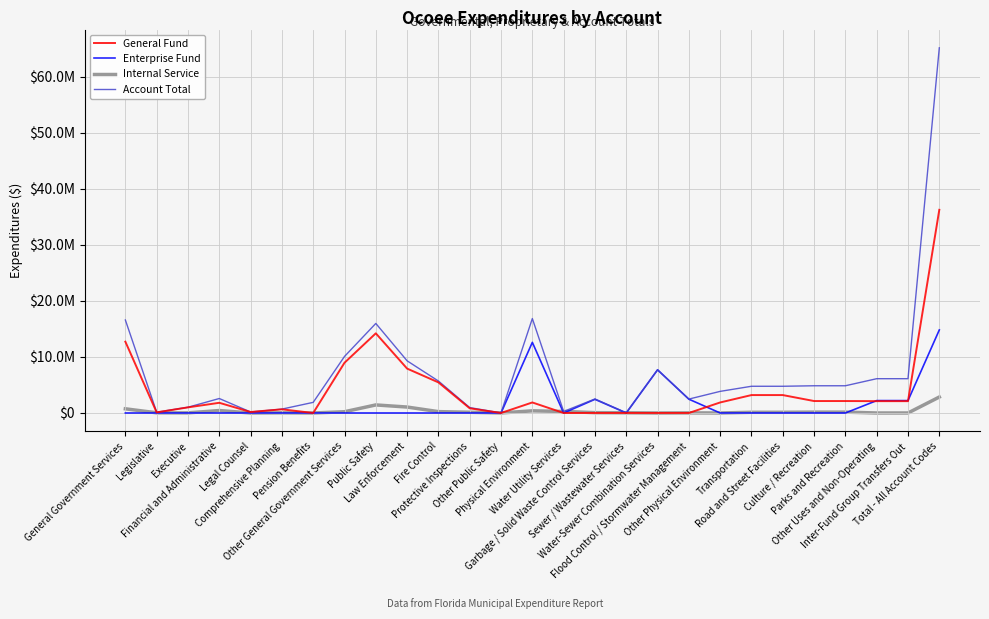

At how many categories does at least one series exceed 28288773?

1